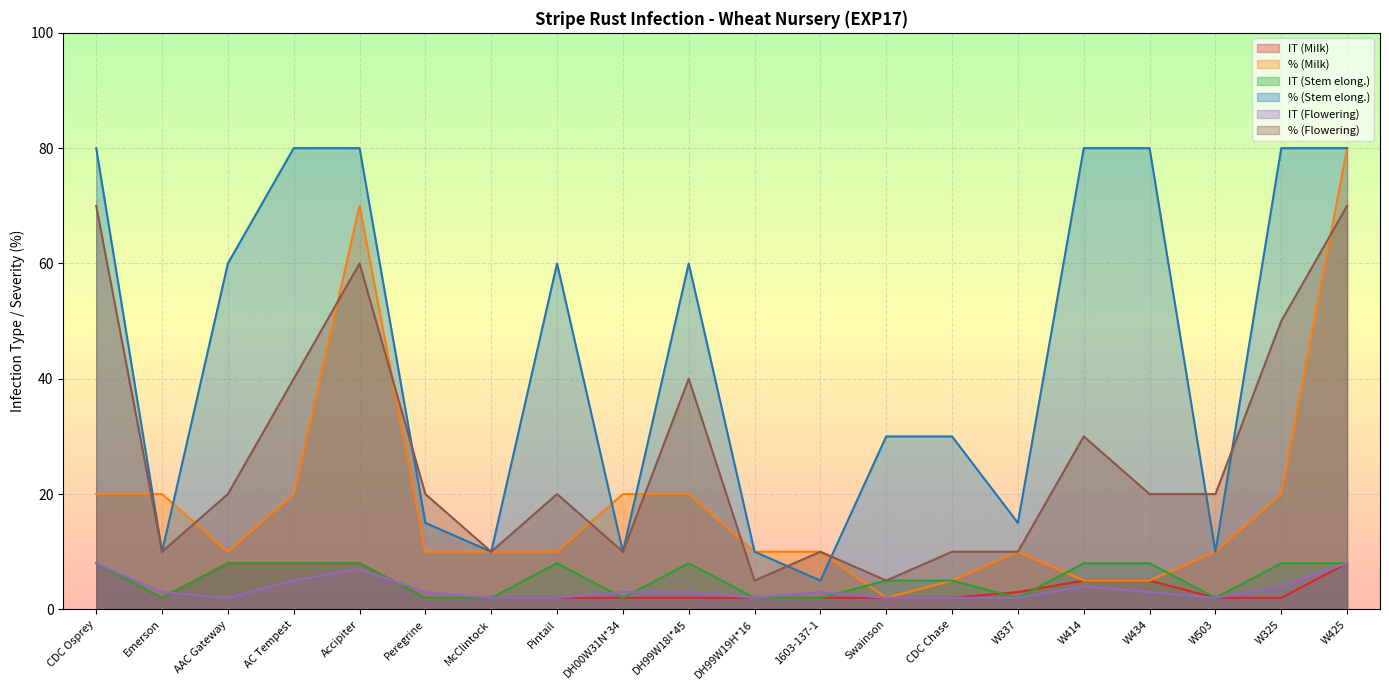

Where is the first local maximum for % (Flowering)?

Accipiter